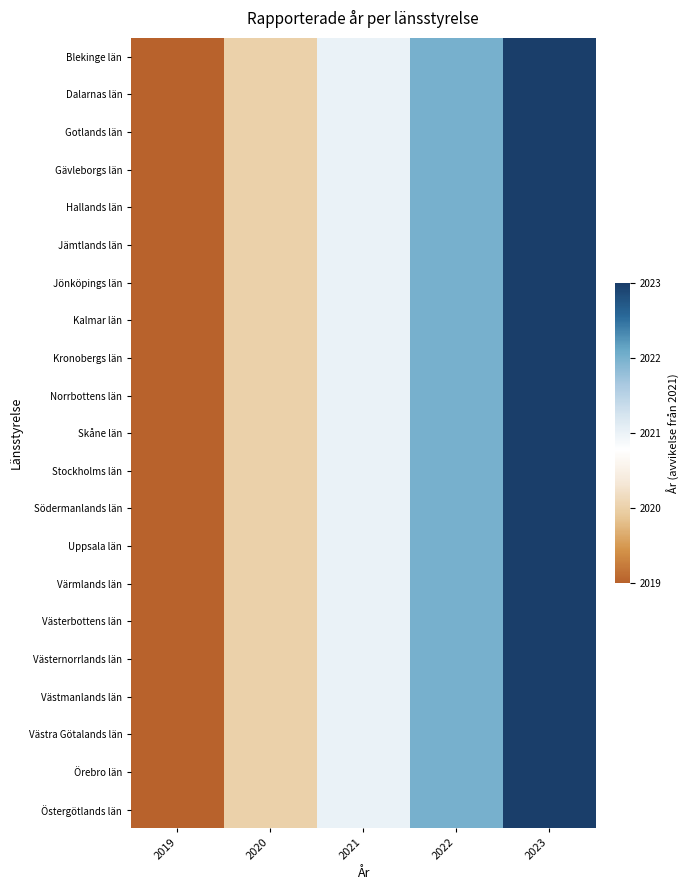

At which category does the chart reach its minimum across all series?

2019